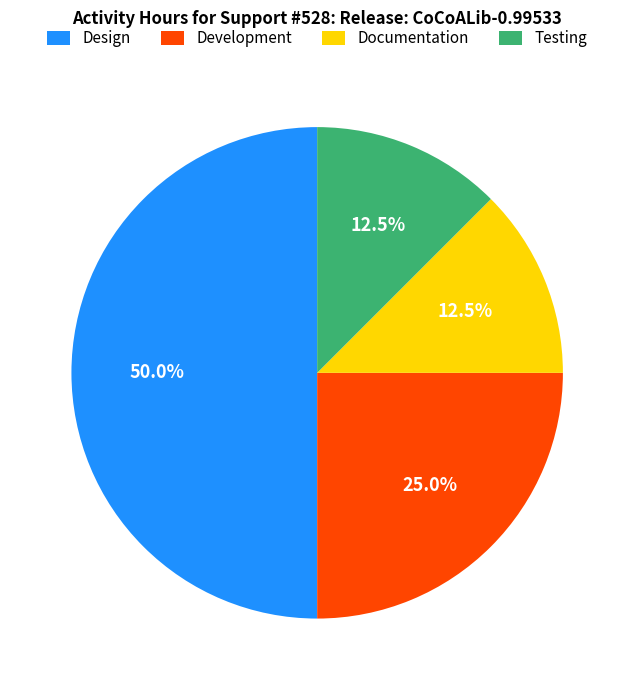

What is the largest slice in the pie chart?

Design